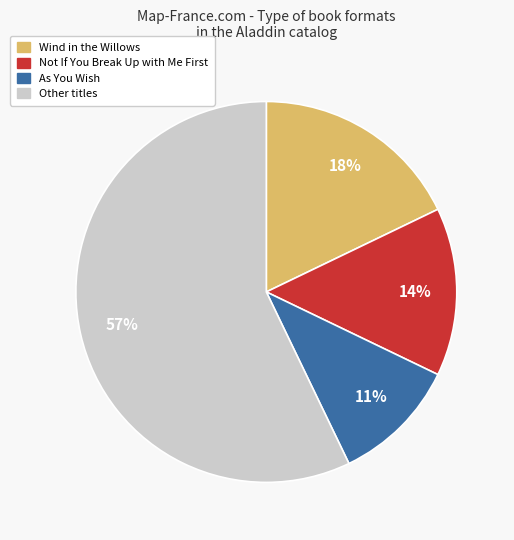

To the nearest percent, what is the average slice percentage?

25%